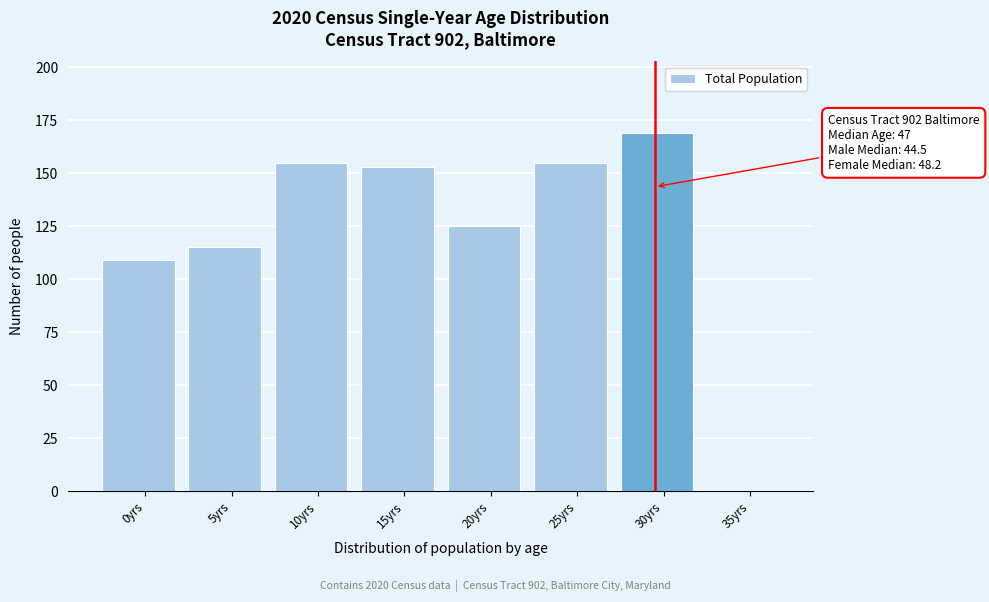

Reading left to right, list all the values displayed in this chart.

0yrs=109	5yrs=115	10yrs=155	15yrs=153	20yrs=125	25yrs=155	30yrs=169	35yrs=0